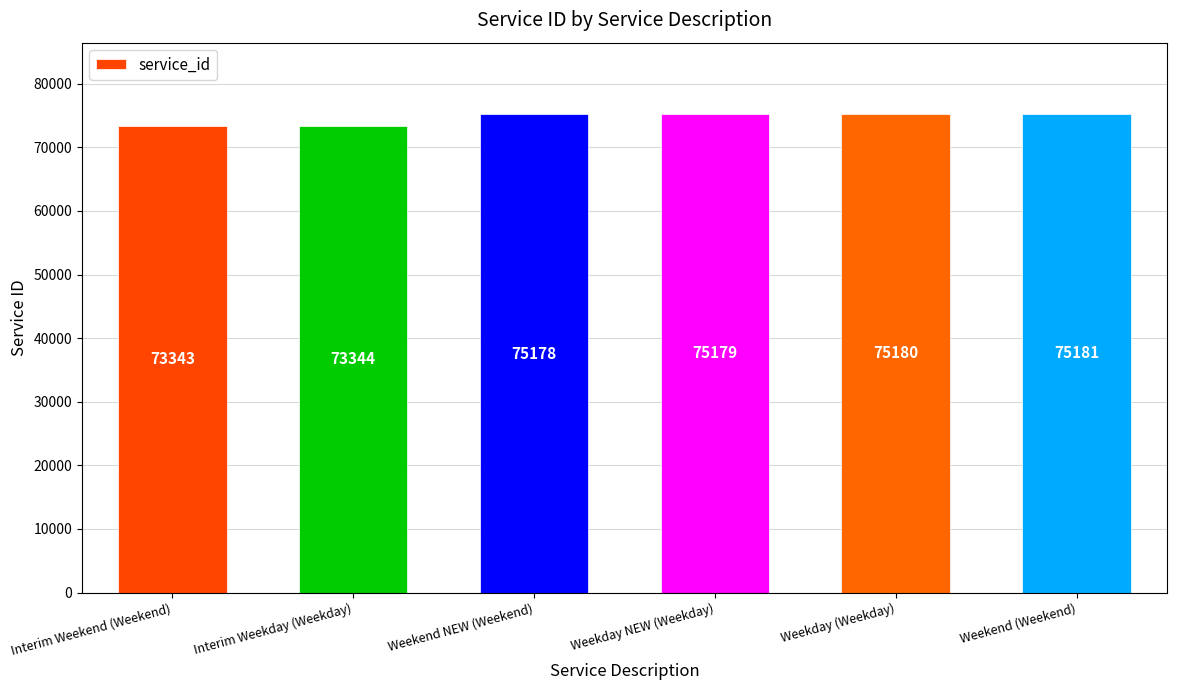

What is the difference between the values at Weekend (Weekend) and Interim Weekend (Weekend)?

1838